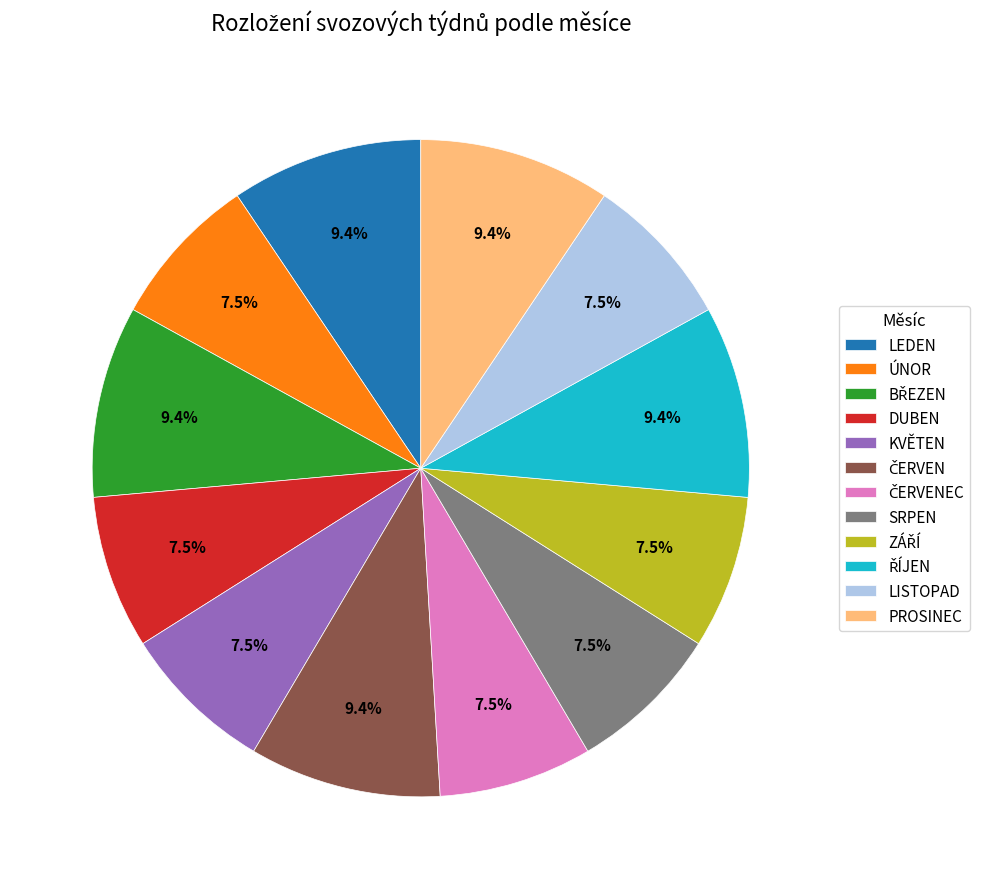

Count the number of slices in the pie.

12